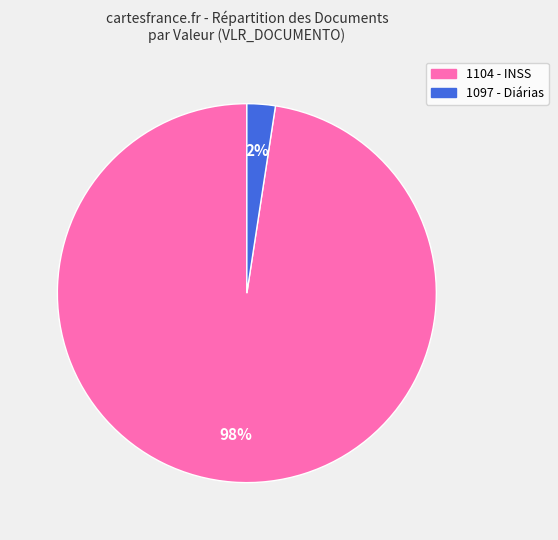

What percentage is the 1097 slice, to the nearest percent?

2%